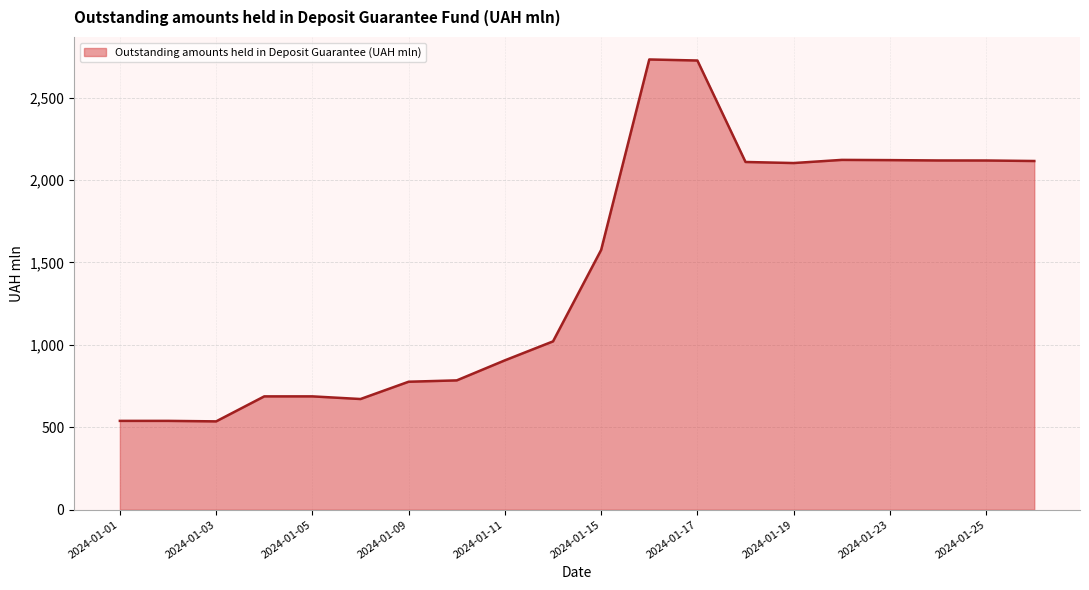

What is the difference between the maximum and minimum values?

2195.8